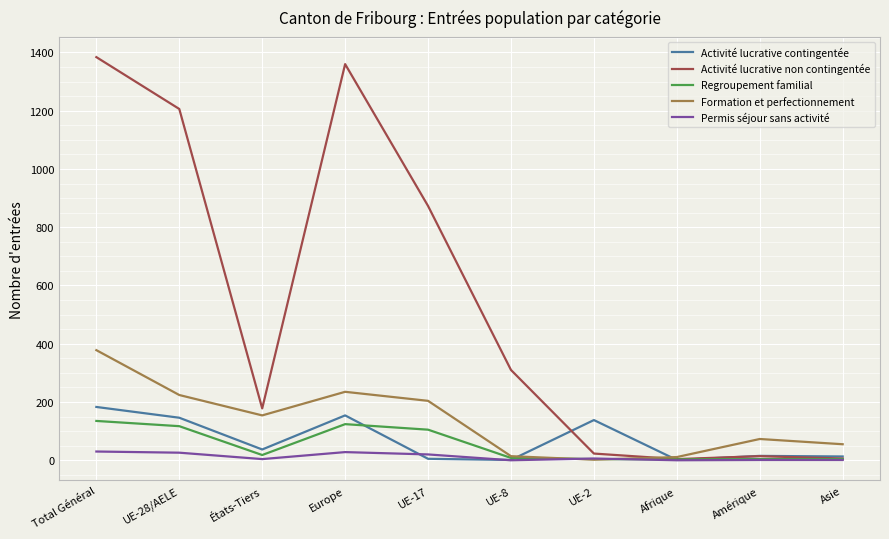

Which series has the widest spread of values?

Activité lucrative non contingentée